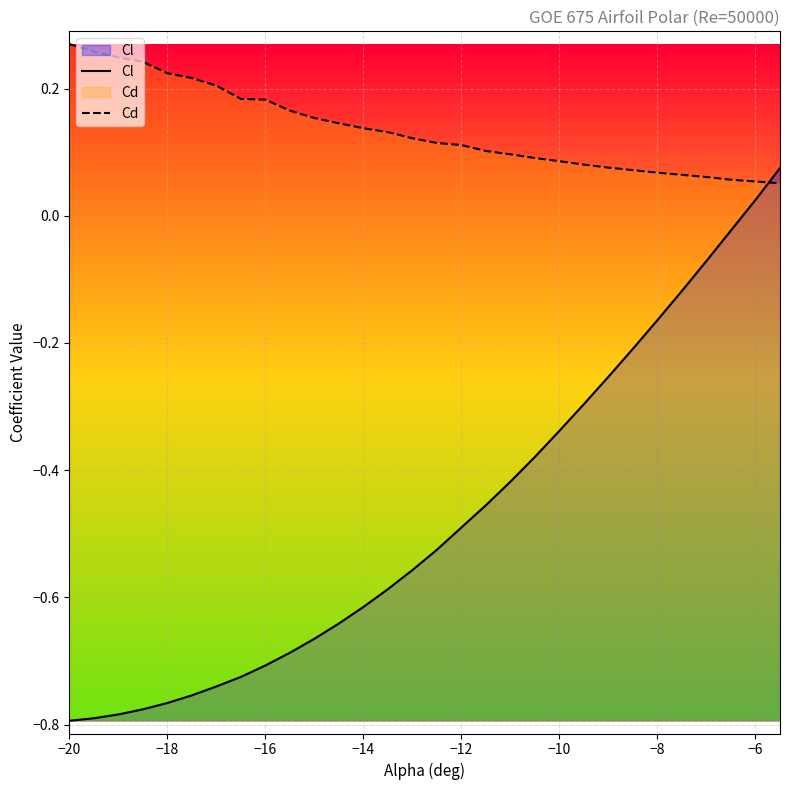

How many times do Cl and Cd cross each other?

1